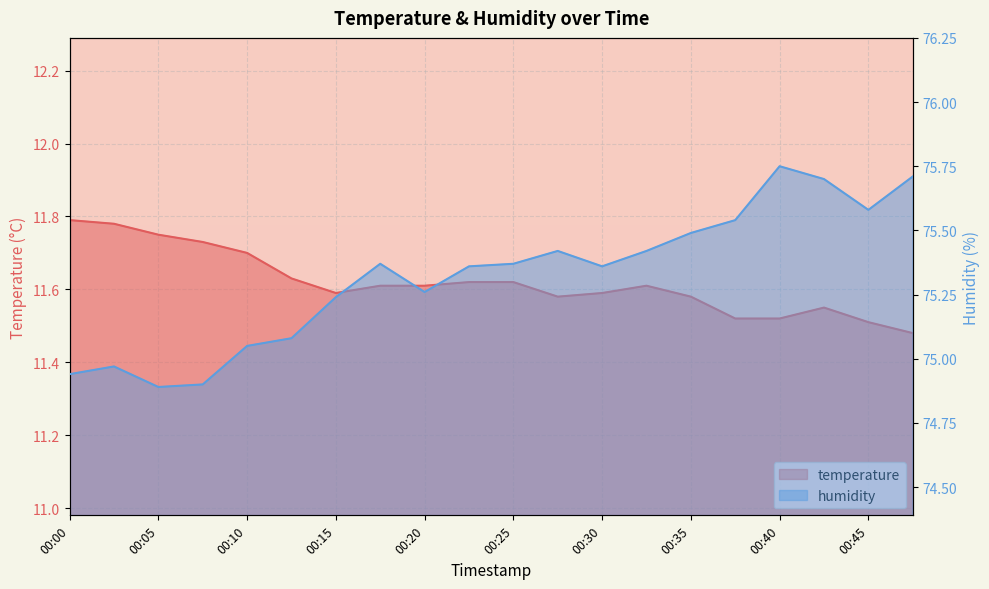

Where is the first local maximum for temperature?

00:32